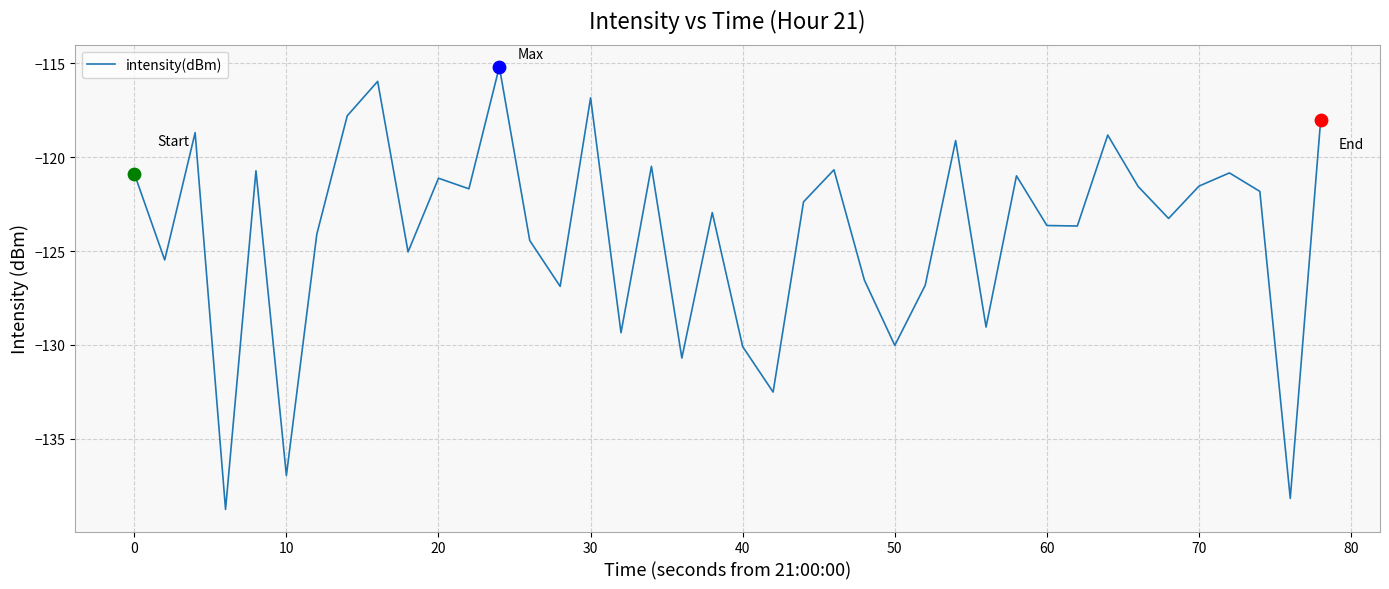

What is the greatest value displayed?

-115.2